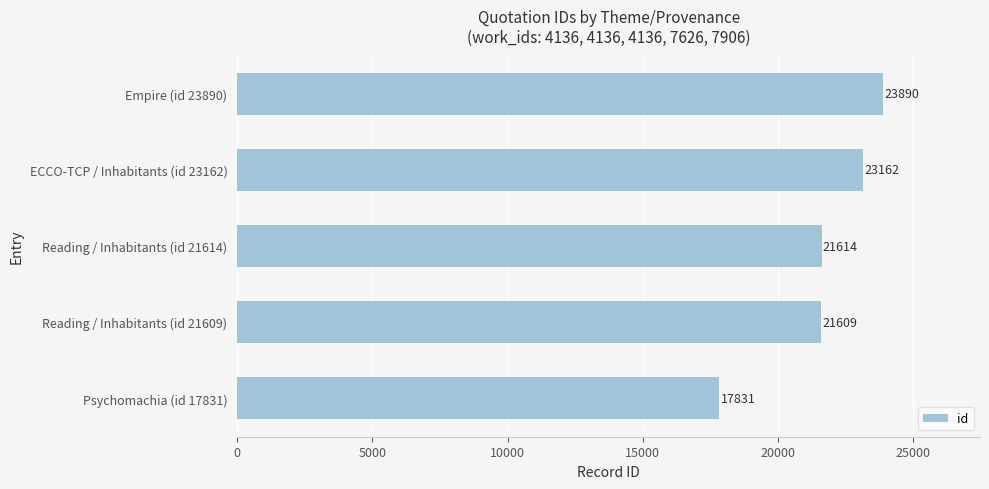

Reading bottom to top, extract all data points from this chart.

17831	21609	21614	23162	23890